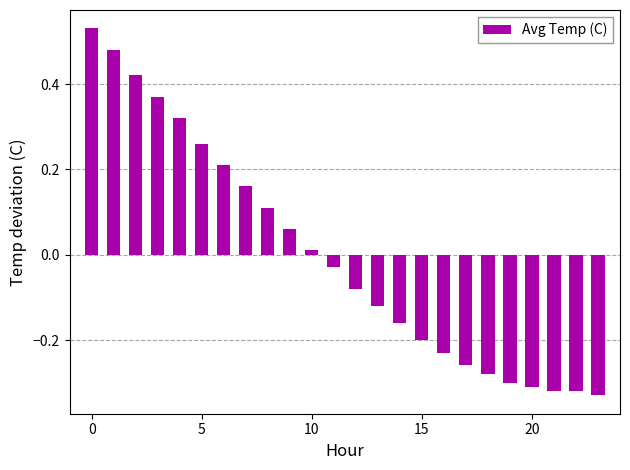

The value at 15 is -0.1. True or false?

False